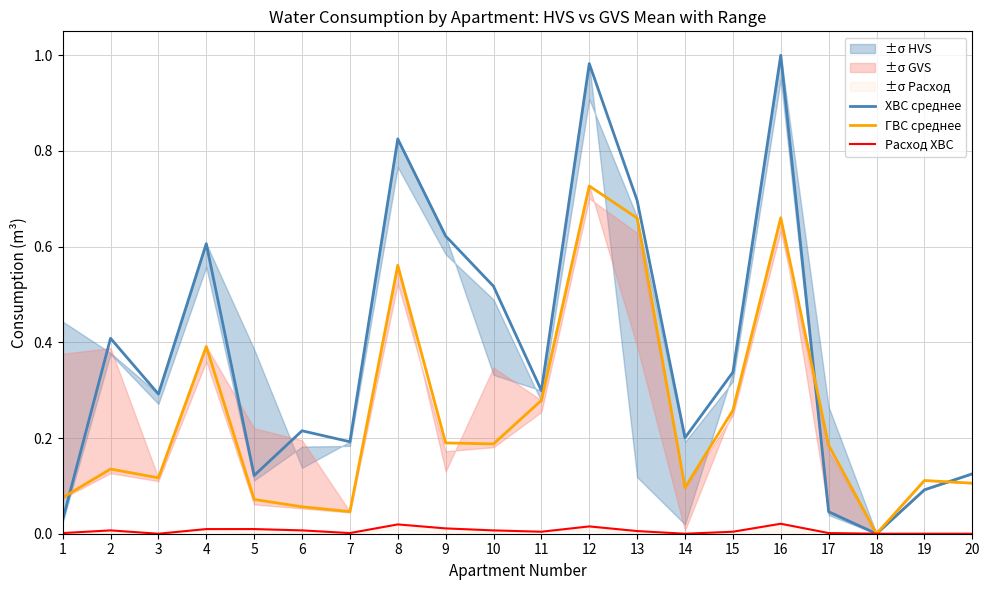

What is the spread (max minus min) of values at 19?

0.1